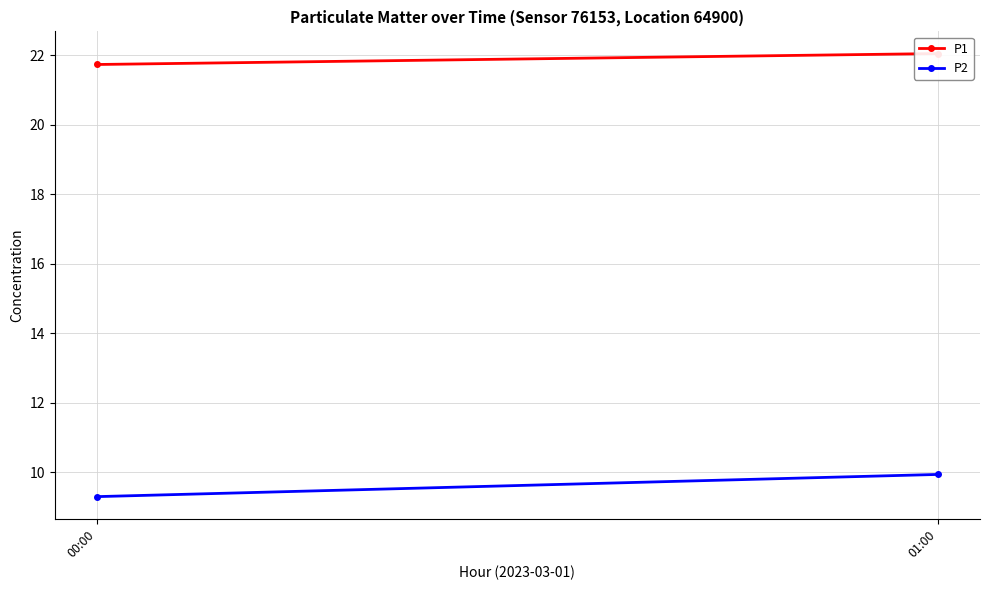

True or false: P2 has a value of 9.3 at 00:00.

True